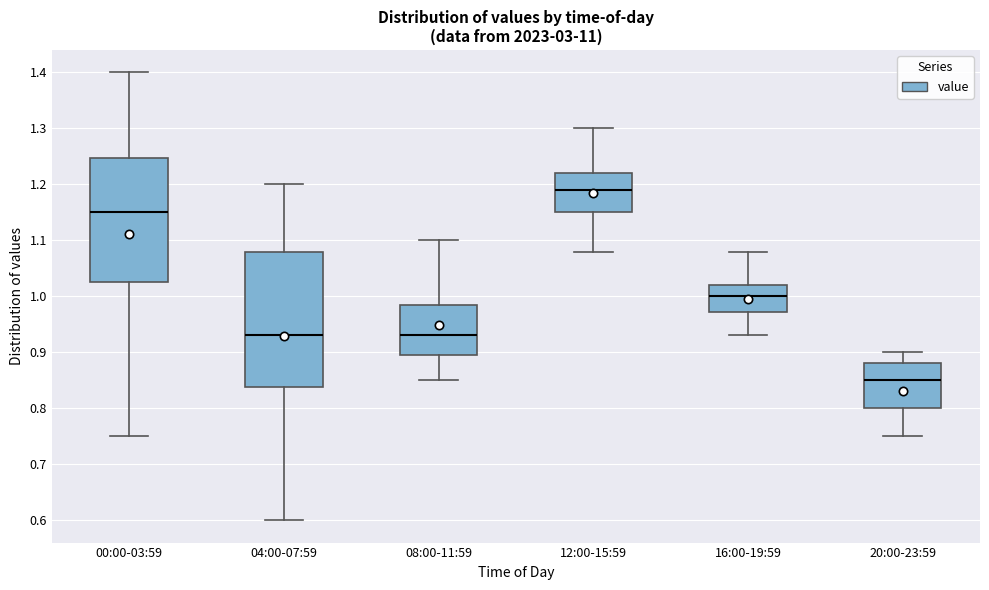

Which box has the lowest median line?

20:00-23:59